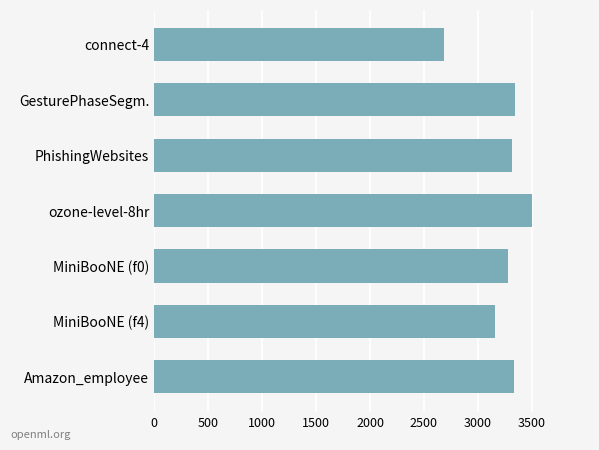

What value does the data have at connect-4?

2686.6